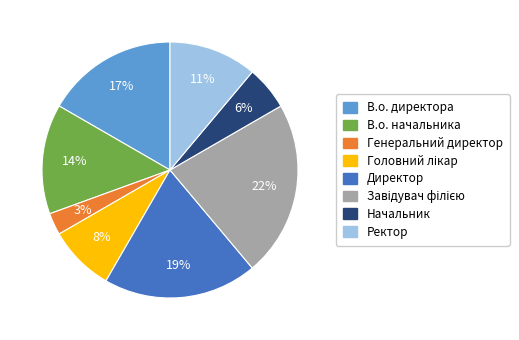

Is there a majority slice in this chart?

No